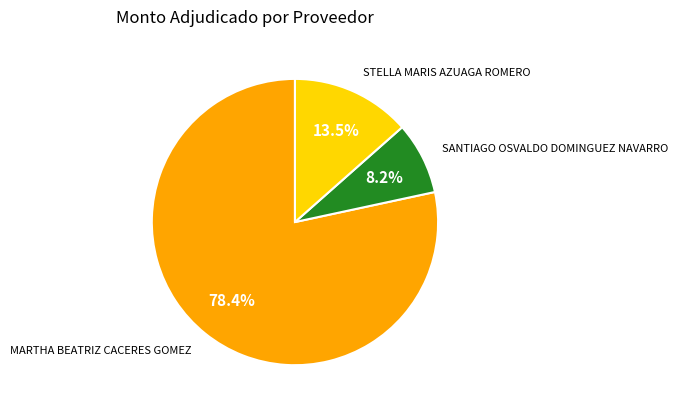

Is there a majority slice in this chart?

Yes